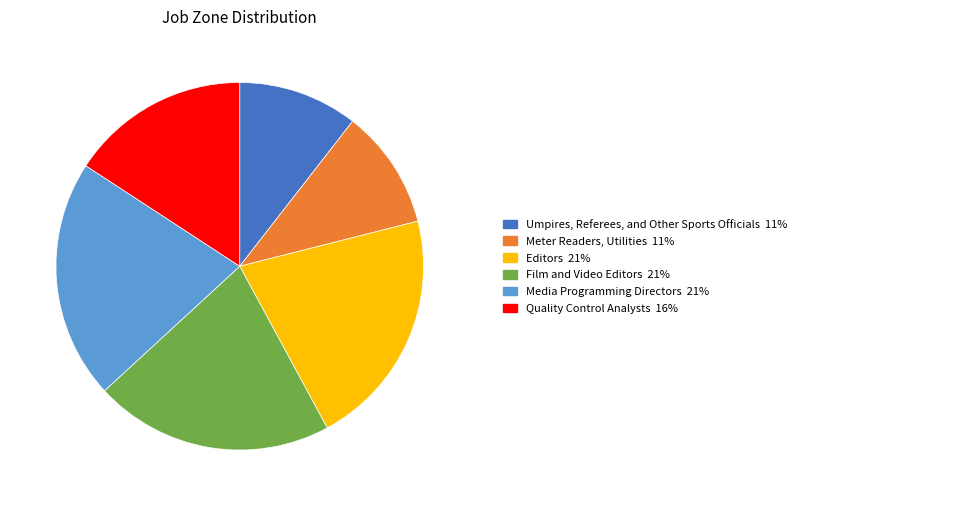

Does any single category account for the majority?

No